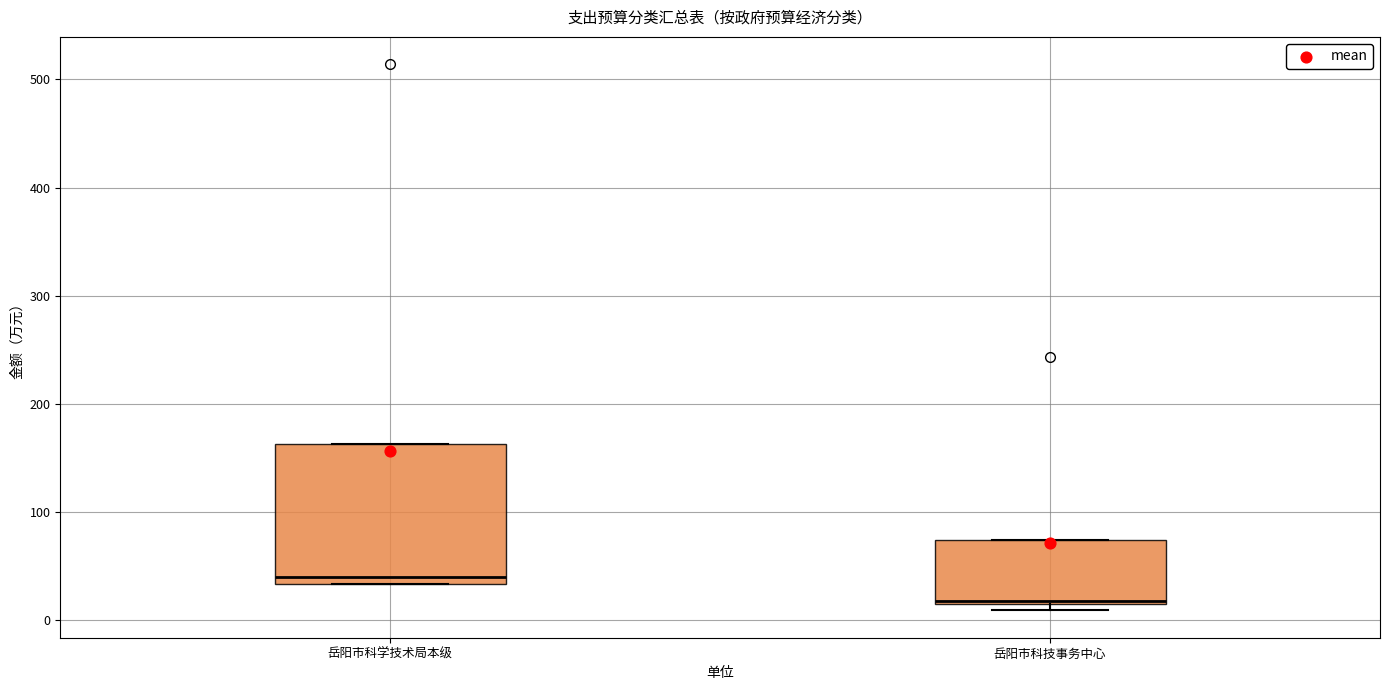

Reading left to right, transcribe this box plot: for each box, give where its median line is, the range the box spans, and where its two whiskers end, as read against the y-axis. The values are not printed on the chart, so give them approximately, as read against the axis.

岳阳市科学技术局本级: median 40, box 30 to 160, whiskers 30 to 160
岳阳市科技事务中心: median 20, box 20 to 70, whiskers 10 to 70